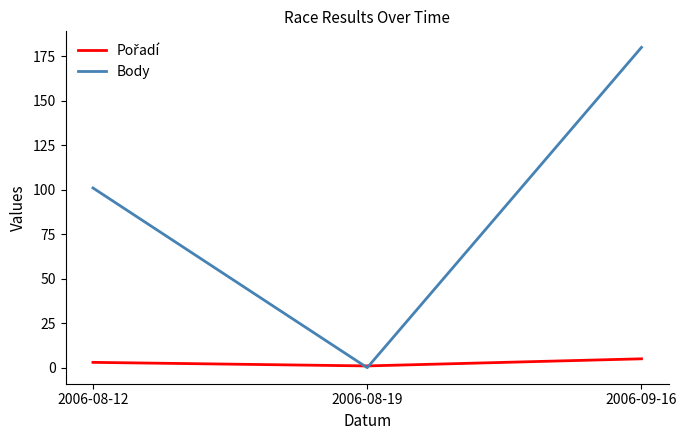

Which series changed the most between 2006-08-12 and 2006-08-19?

Body